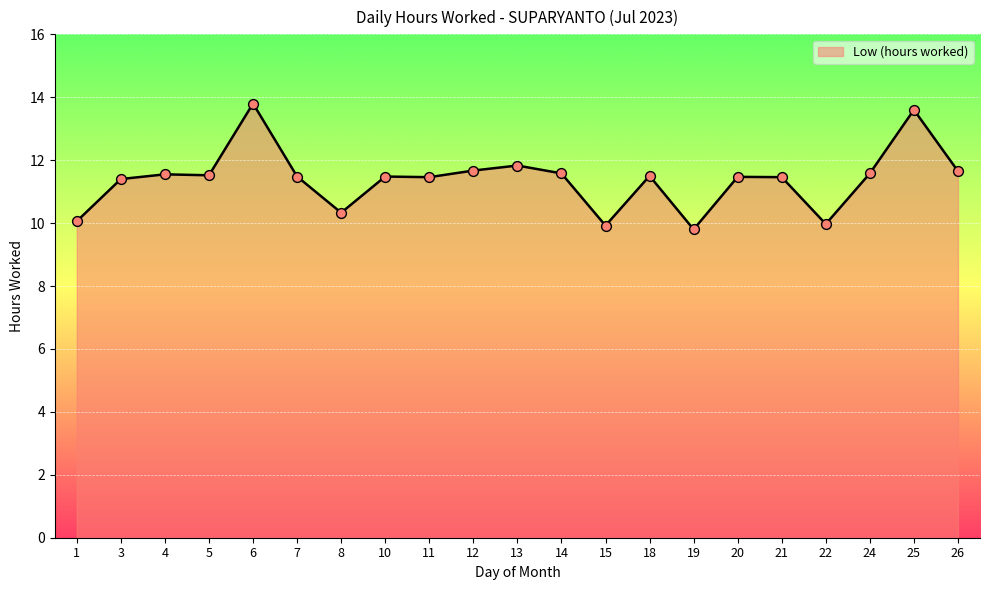

Between 8 and 22, which is larger?

8